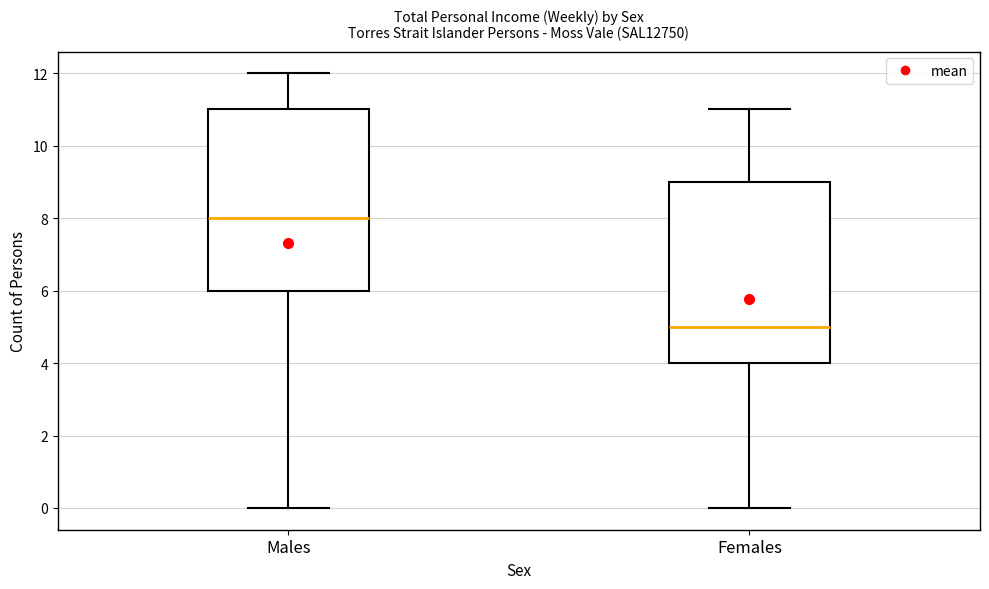

Which box has the lowest median line?

Females